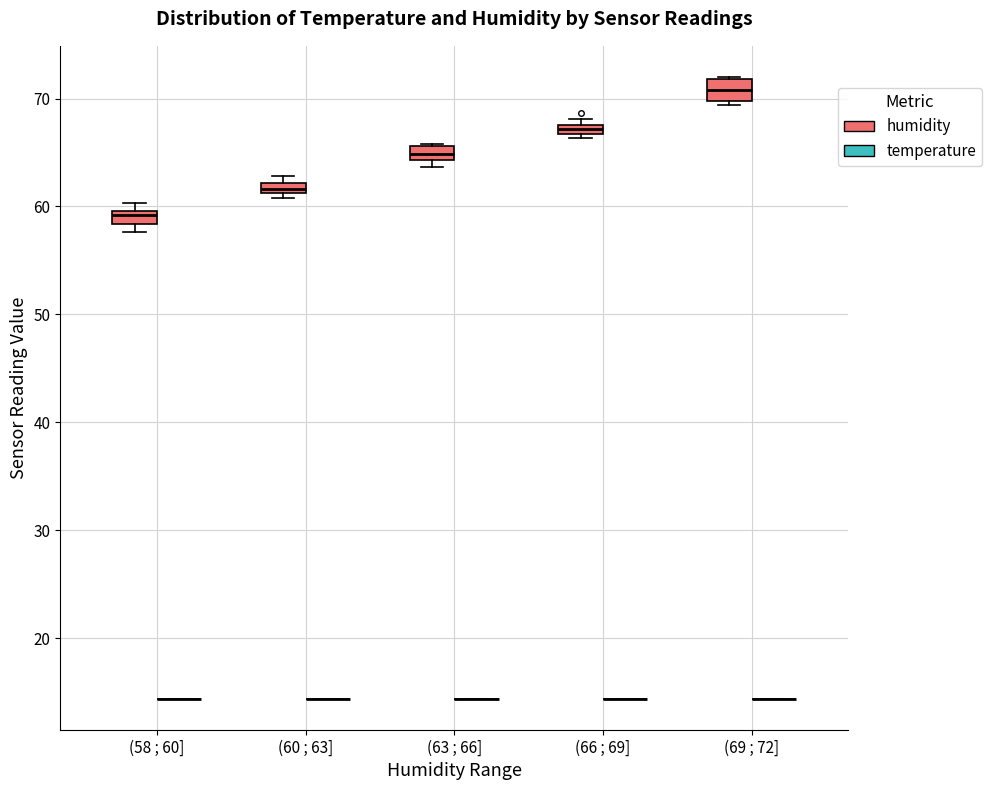

Where does the median line of the box for (63 ; 66] (humidity) sit on the y-axis? The values are not printed on the chart, so give them approximately, as read against the axis.

65